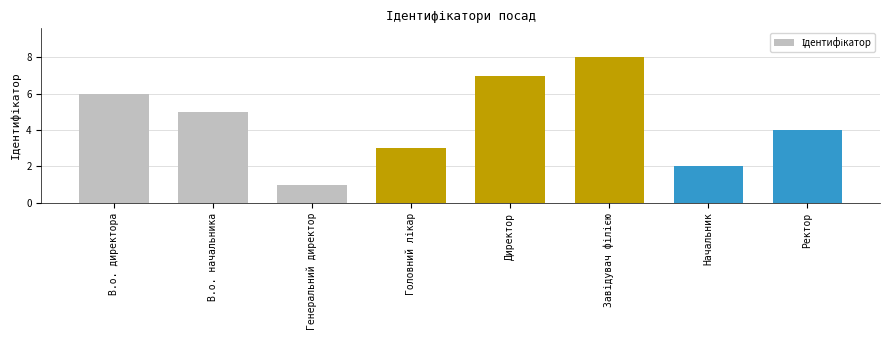

Count the number of categories in the chart.

8